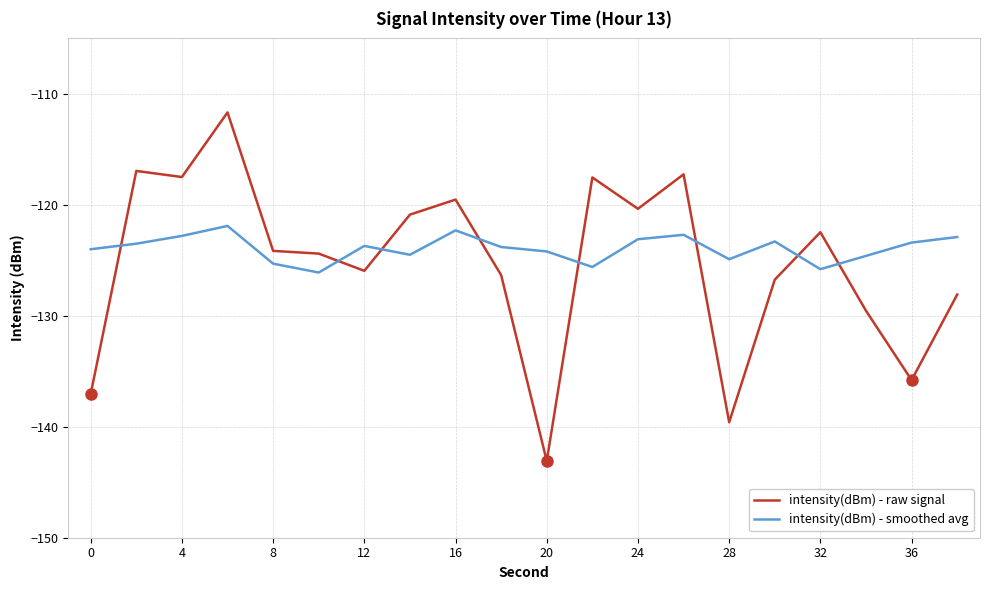

What is the value of the intensity(dBm) - smoothed avg point at the 2nd from the left?

-123.5